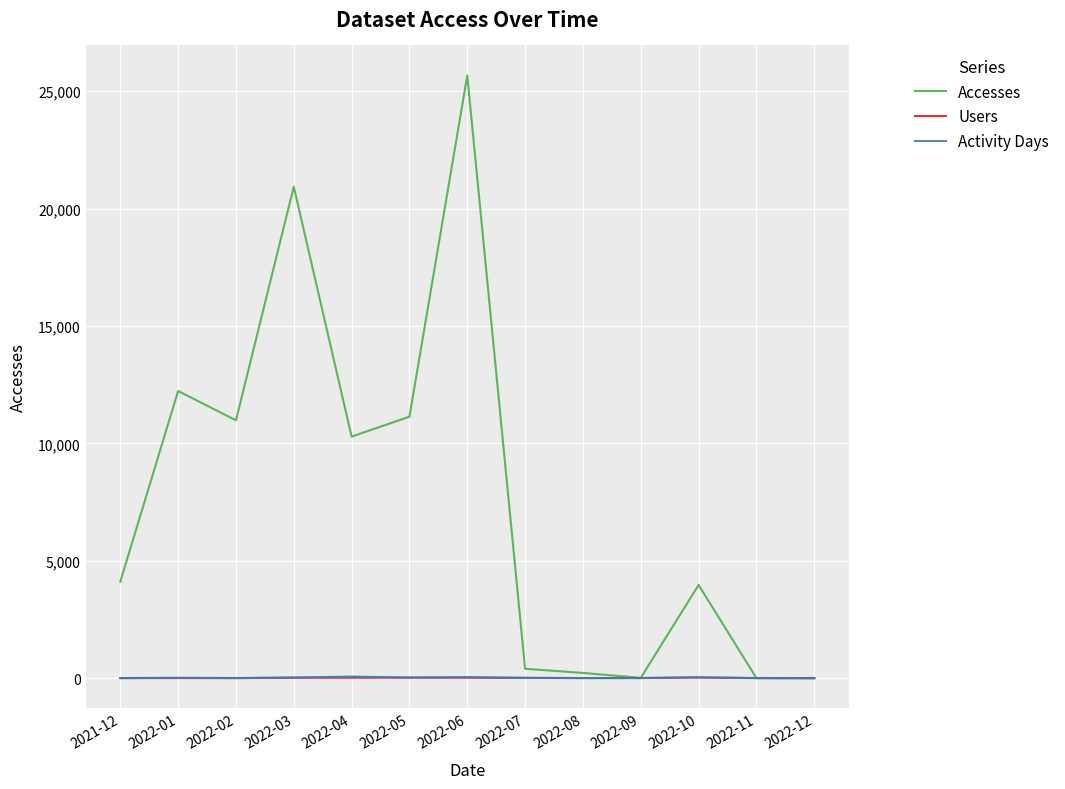

Which series has the largest range (max minus min)?

Accesses